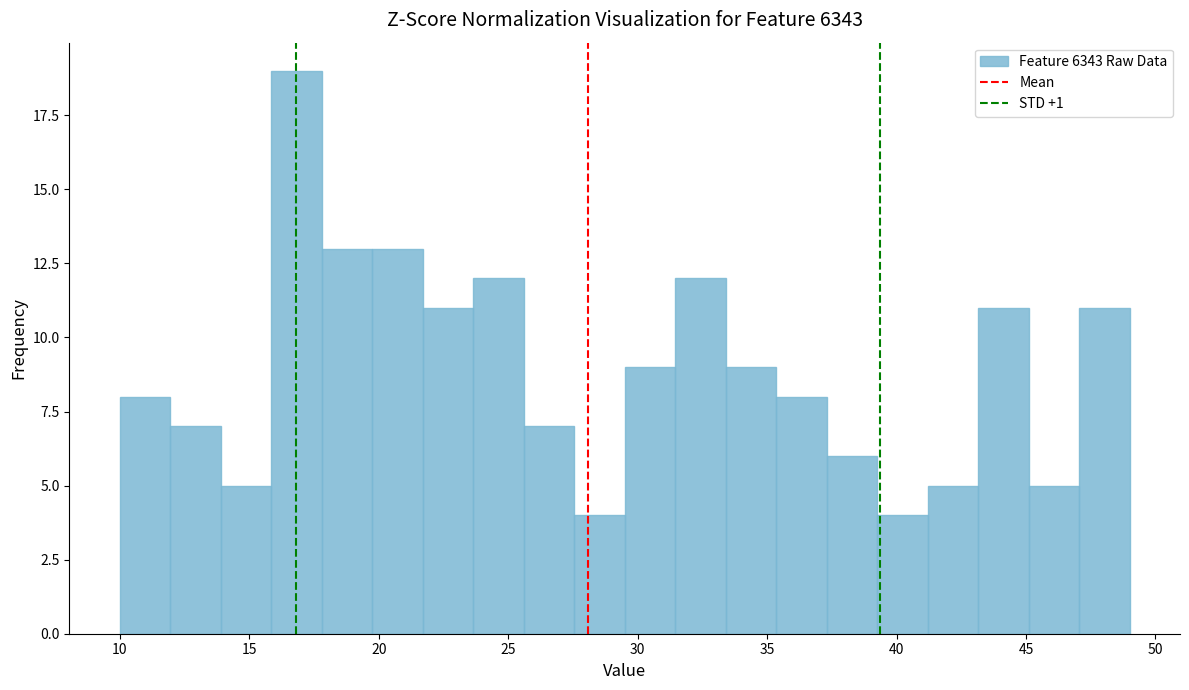

Around what value on the x-axis is the tallest bar? Give the approximate position of its centre, as read against the axis.

17.0